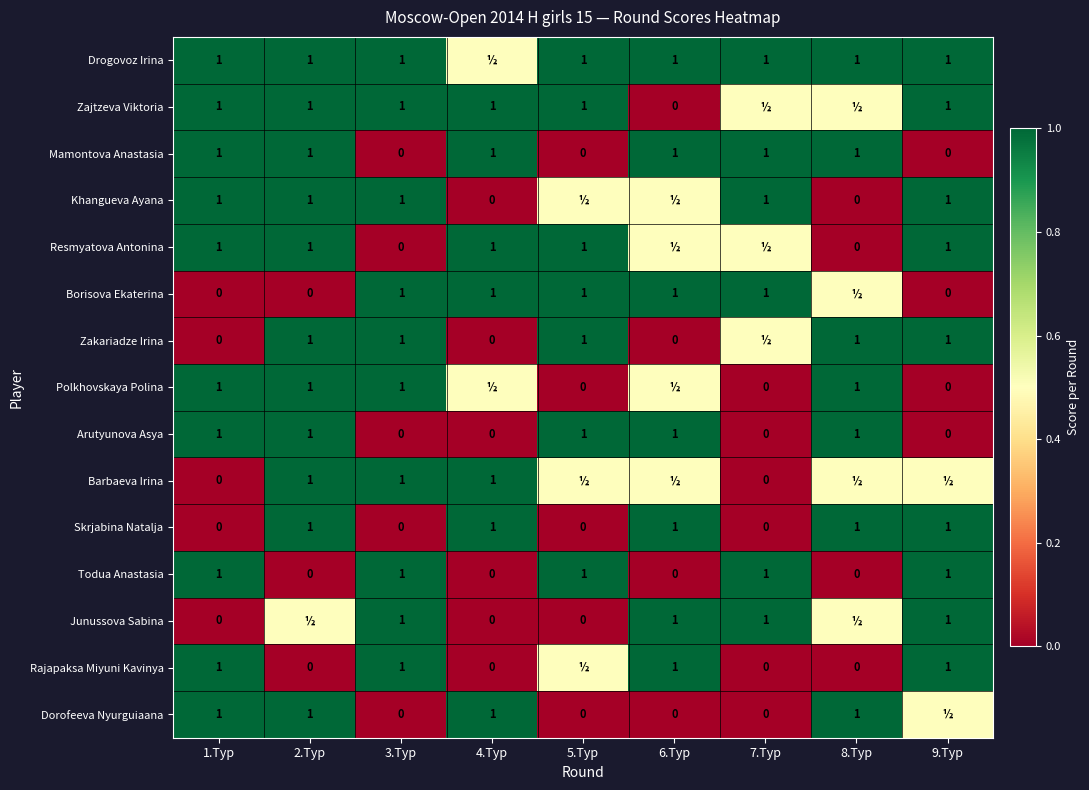

At which category is the sum across all series the highest?

2.Тур